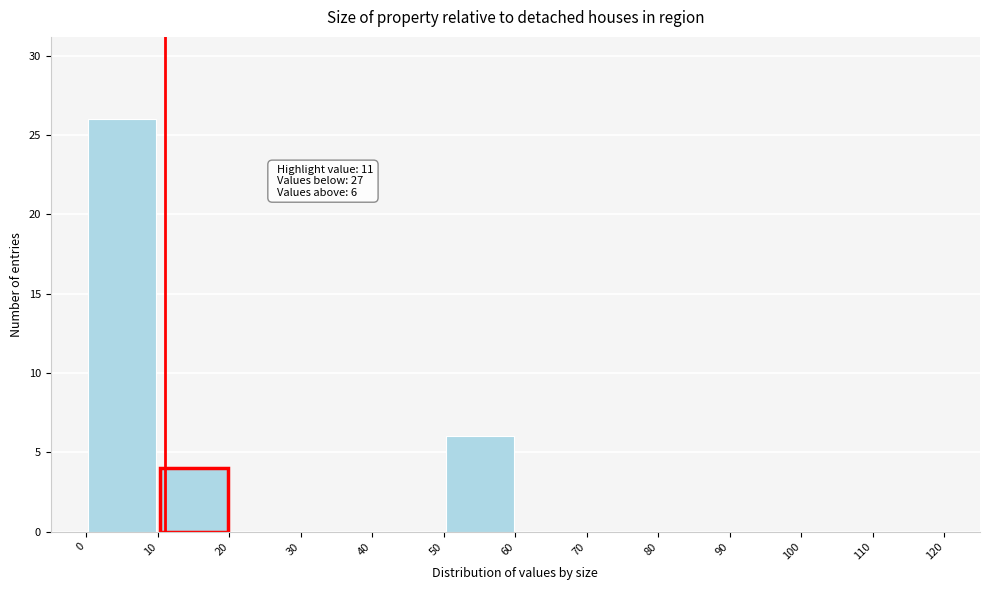

Over which range of the x-axis is the bar tallest?

0 to 10